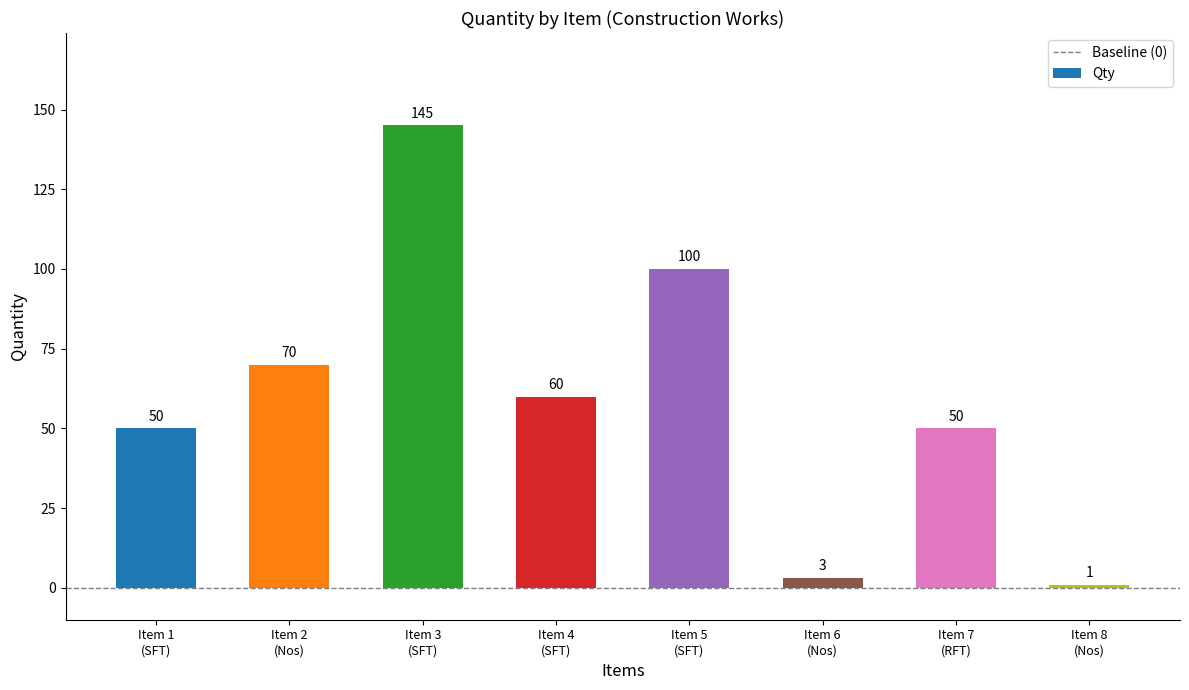

What is the value of the 4th bar from the left?

60